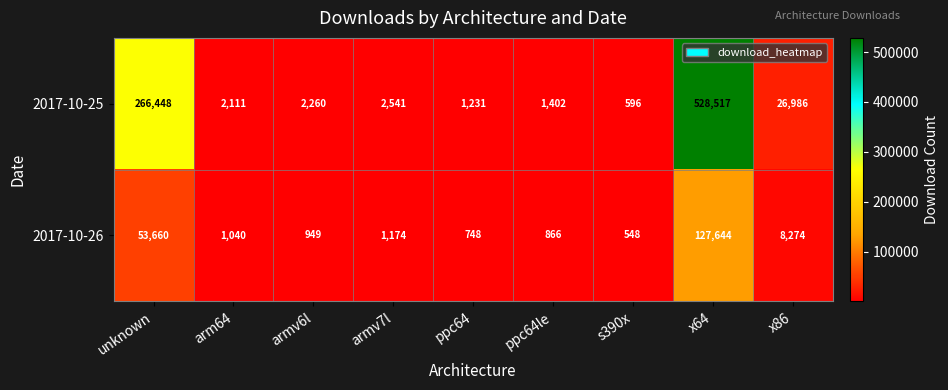

Reading left to right, extract all data points from this chart.

2017-10-25: unknown=266448	arm64=2111	armv6l=2260	armv7l=2541	ppc64=1231	ppc64le=1402	s390x=596	x64=528517	x86=26986
2017-10-26: unknown=53660	arm64=1040	armv6l=949	armv7l=1174	ppc64=748	ppc64le=866	s390x=548	x64=127644	x86=8274